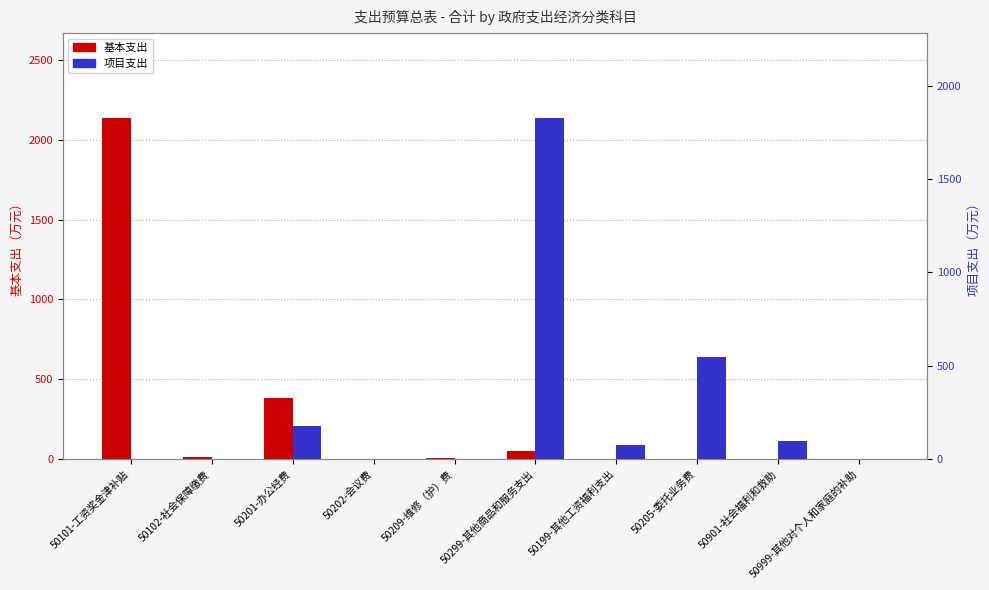

True or false: 基本支出 has a value of 2133.8 at 50101-工资奖金津补贴.

True